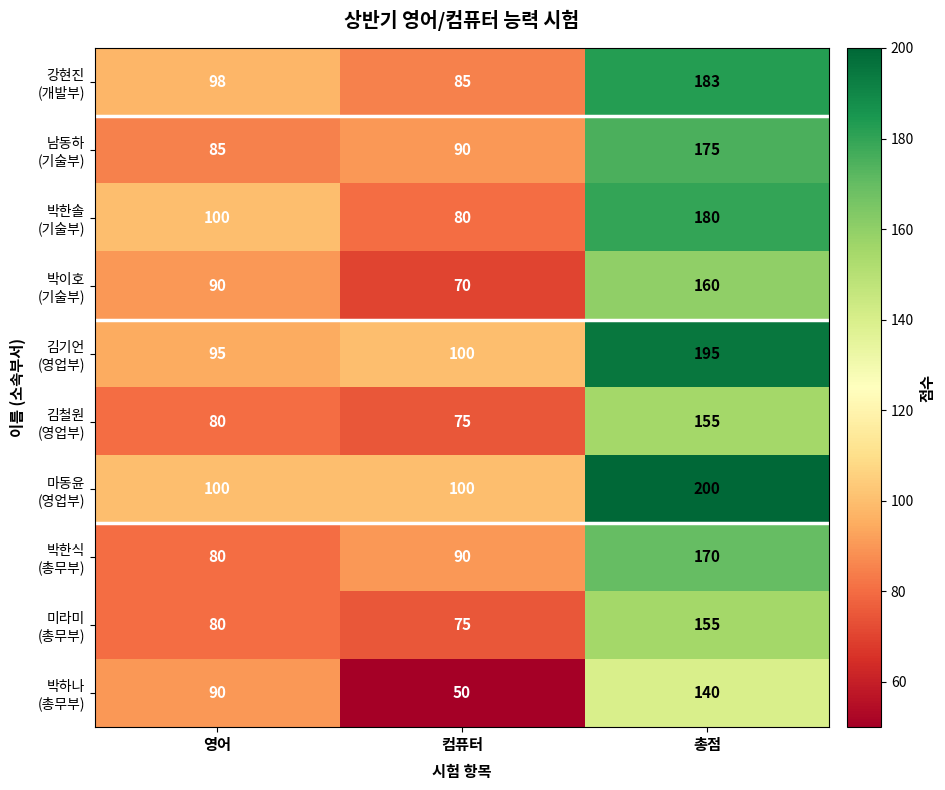

Which label corresponds to the smallest value in the chart?

컴퓨터